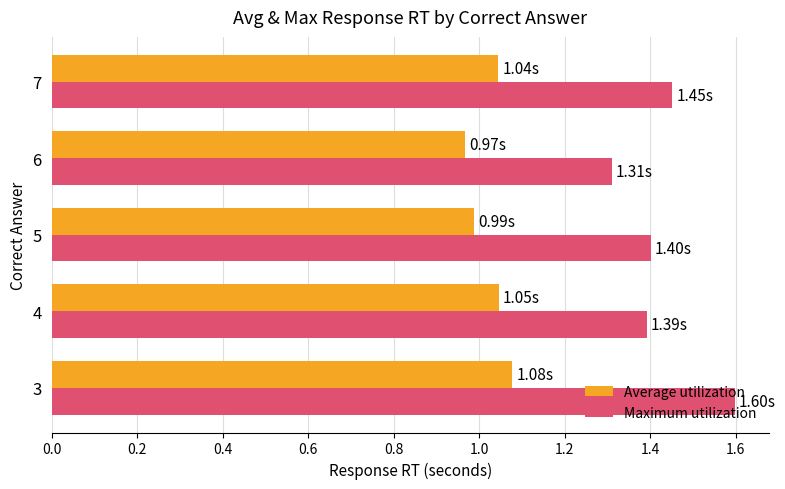

List the series in order of their peak value, highest first.

Maximum utilization, Average utilization